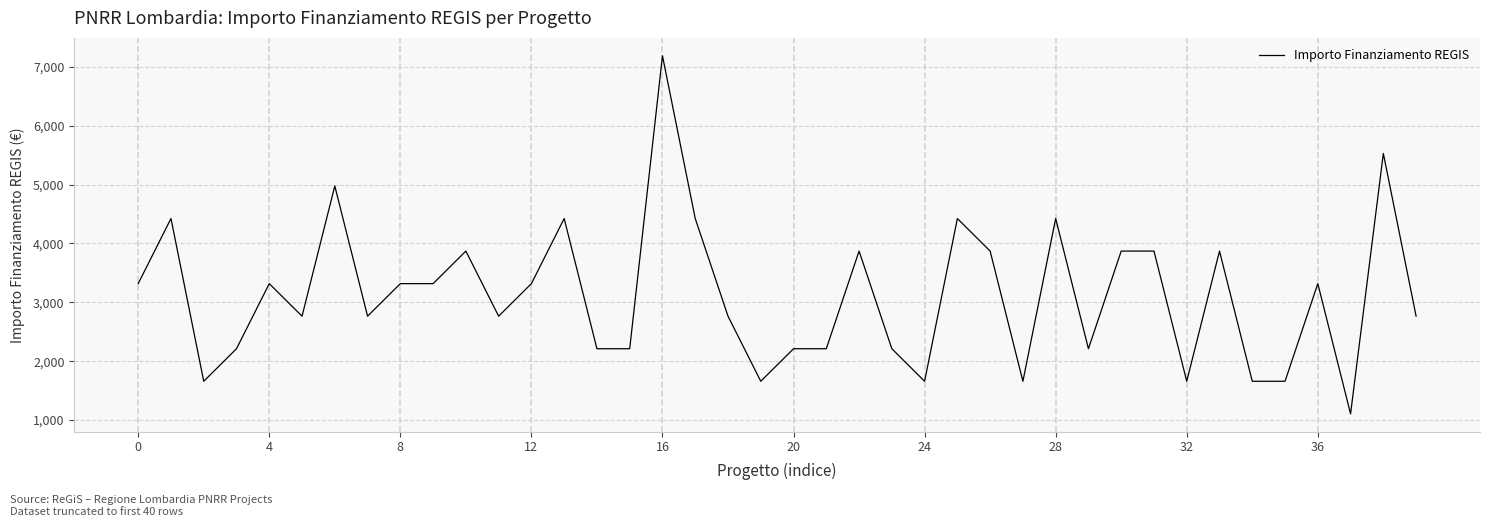

What is the difference between the maximum and minimum values?

6083